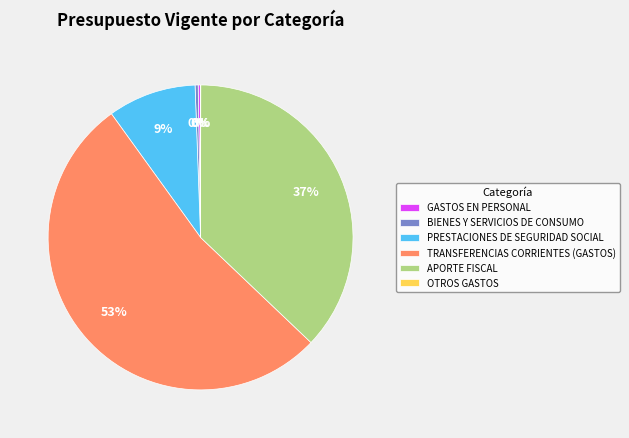

To the nearest percent, what percentage of the pie is PRESTACIONES DE SEGURIDAD SOCIAL?

9%